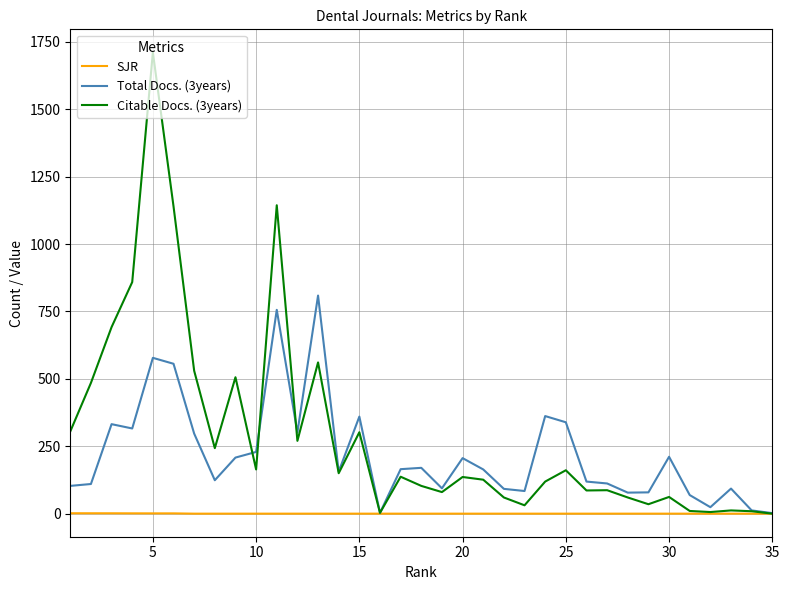

Count the number of data series in this chart.

3